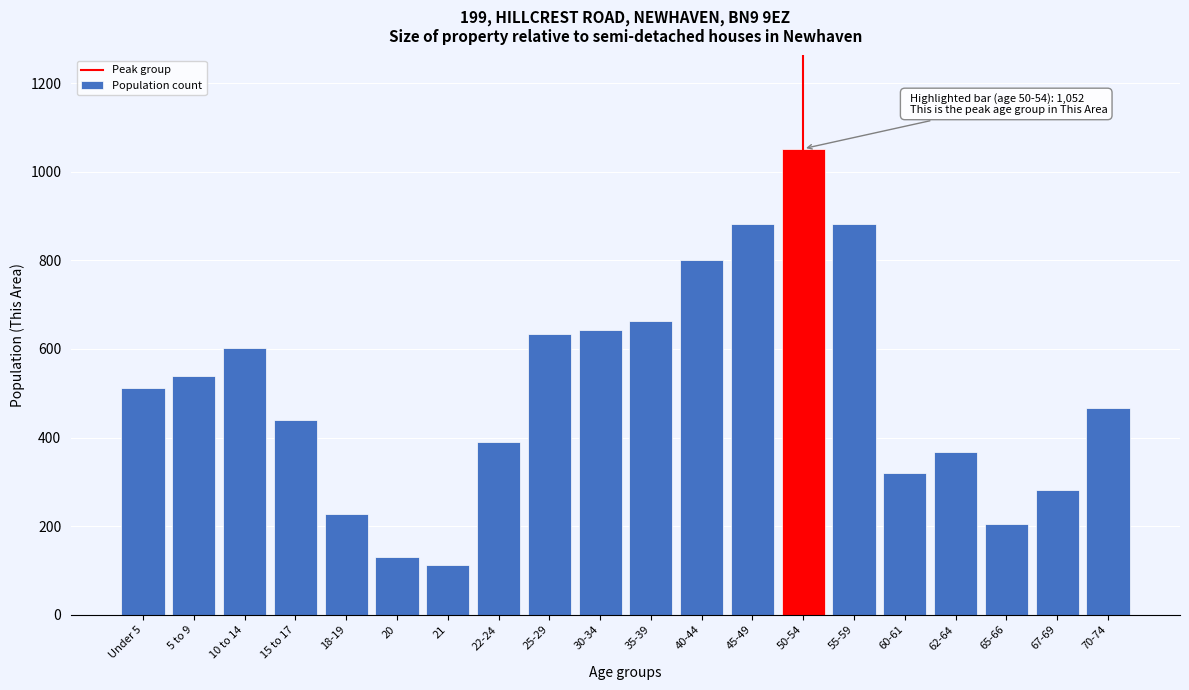

Which label corresponds to the largest value in the chart?

50-54